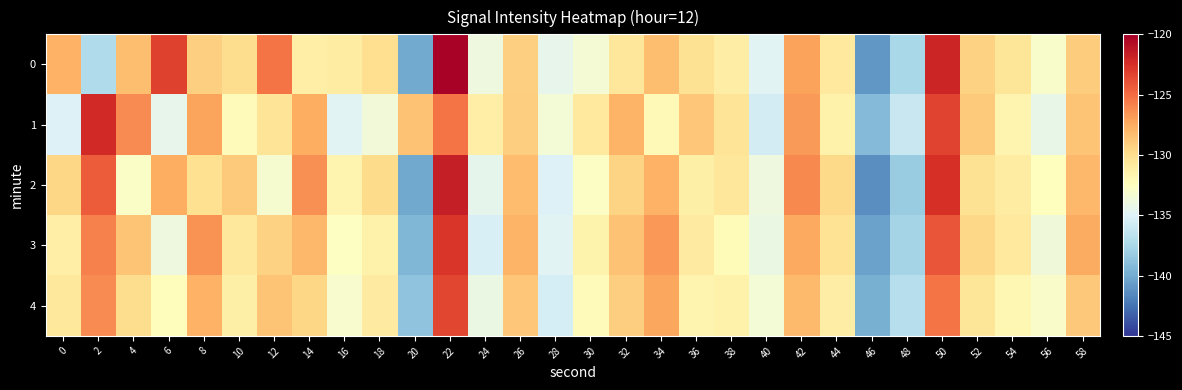

Between 46 and 16, which is larger?

16